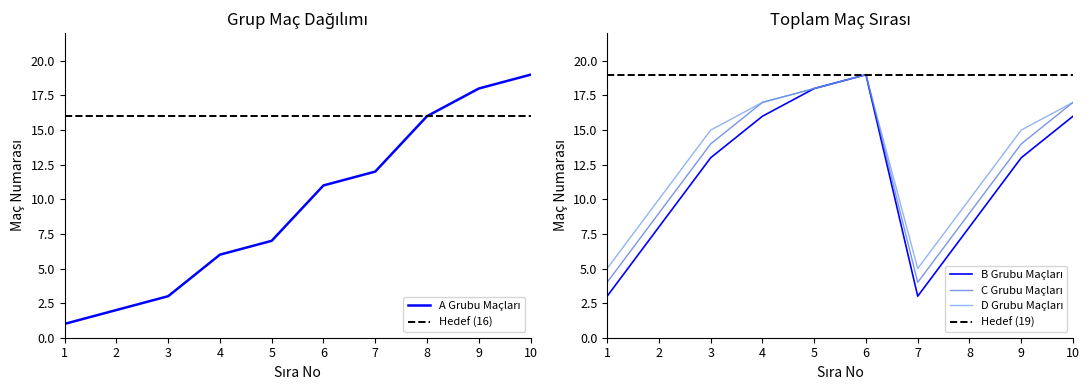

Rank the categories by B Grubu Maçları value from highest to lowest.

6, 5, 4, 10, 3, 9, 2, 8, 1, 7